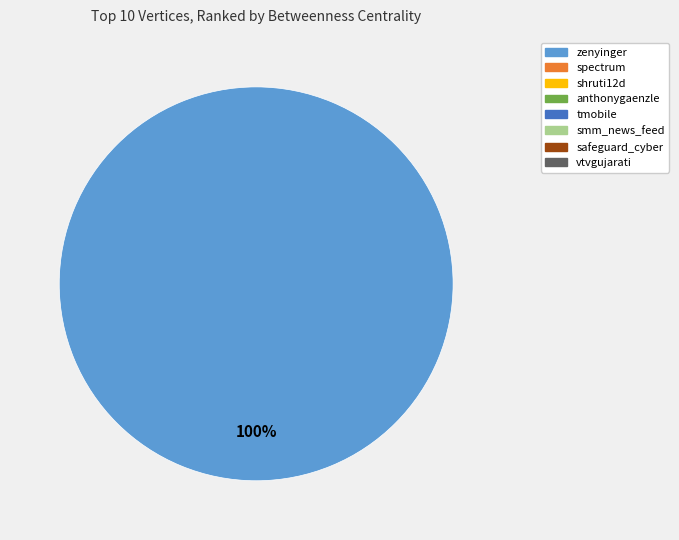

Is there a majority slice in this chart?

Yes